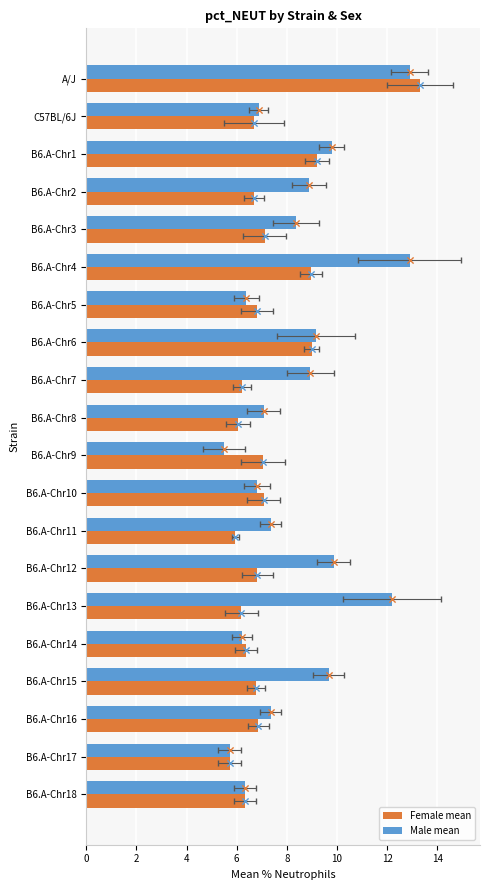

Which series has the widest spread of Y values?

Female mean